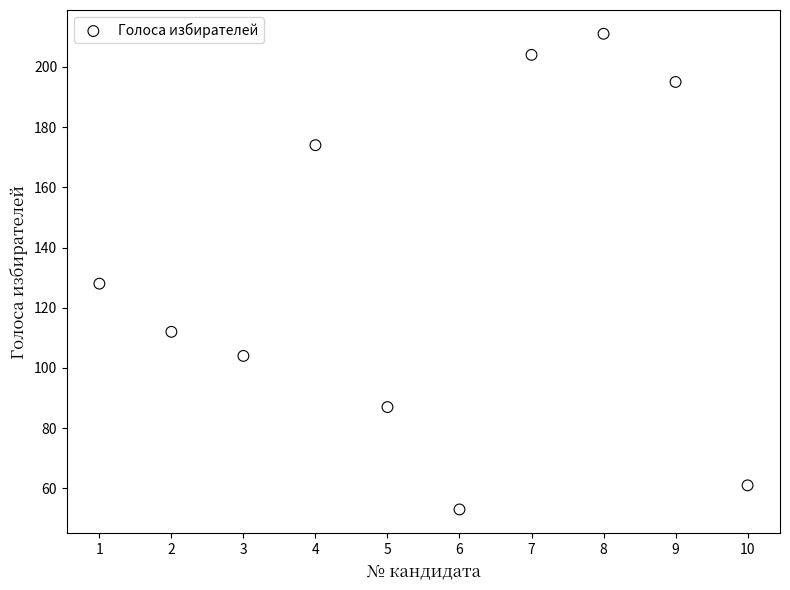

What is the average X value?

6